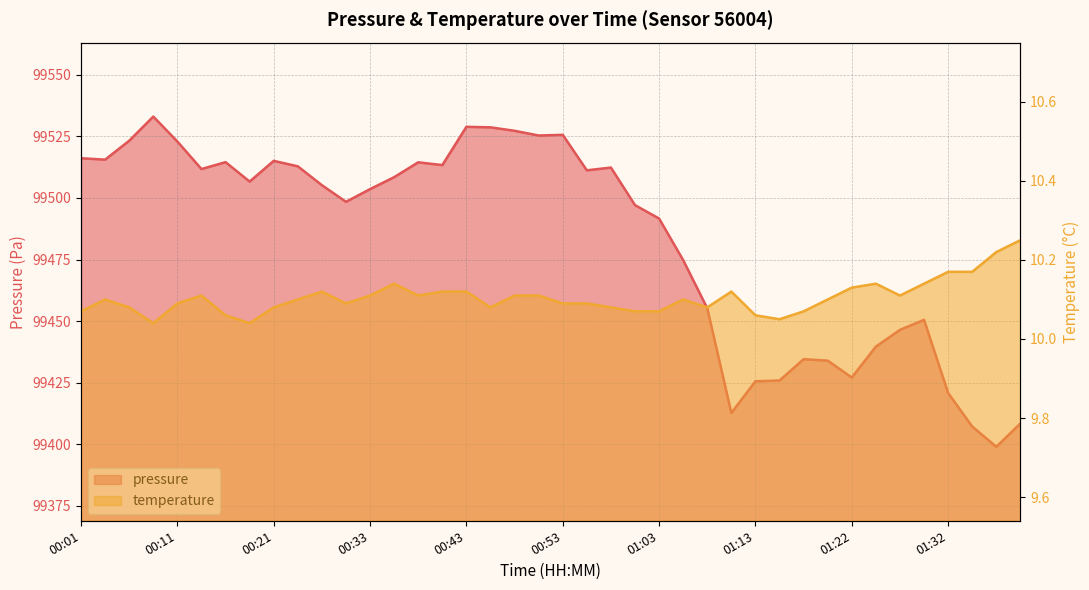

What is the sum of the temperature values at 00:51 and 01:10?

20.2